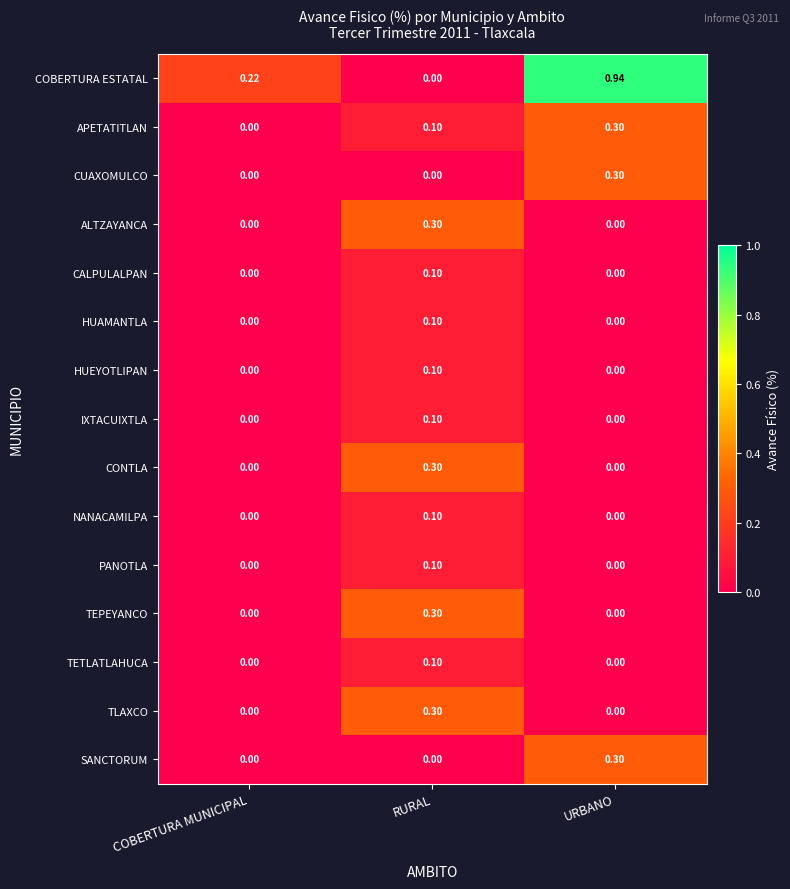

Which series has the widest spread of values?

COBERTURA ESTATAL